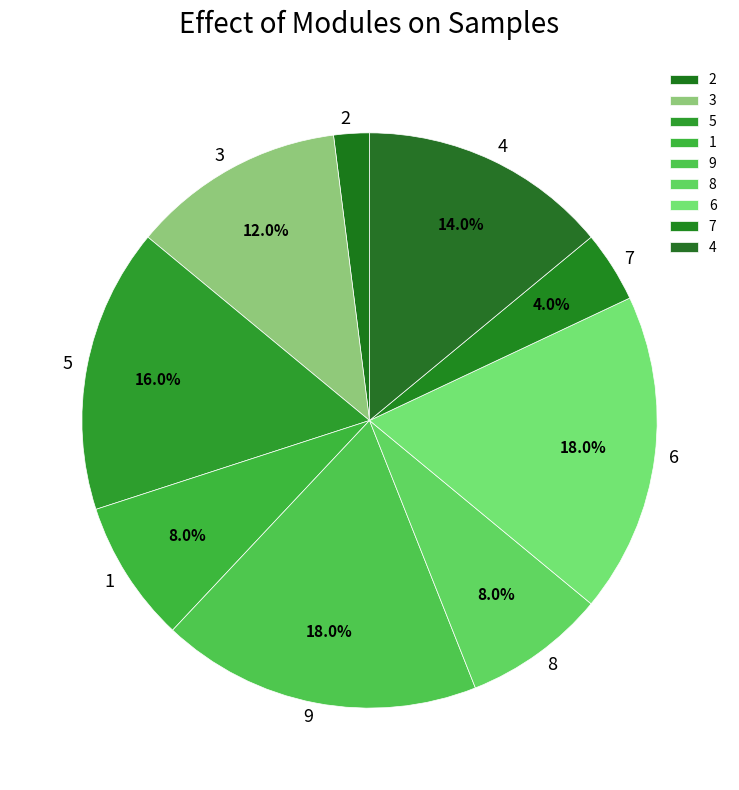

Which has a higher value, 2 or 8?

8